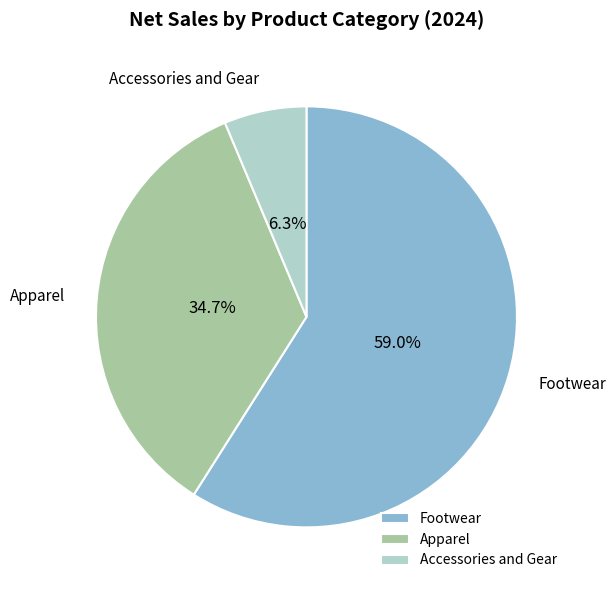

To the nearest percent, what percentage of the pie is Accessories and Gear?

6%